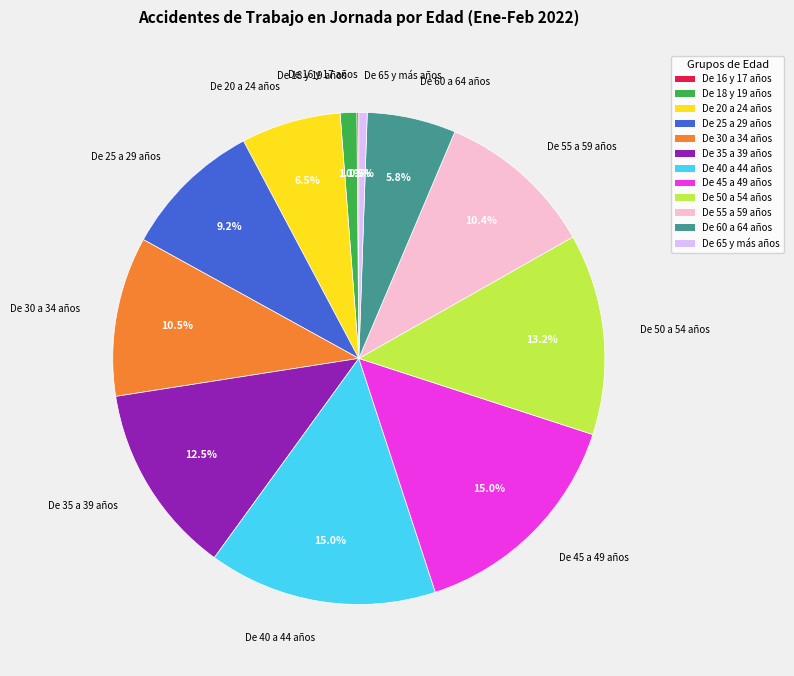

What portion of the pie excludes De 18 y 19 años?

98.9%